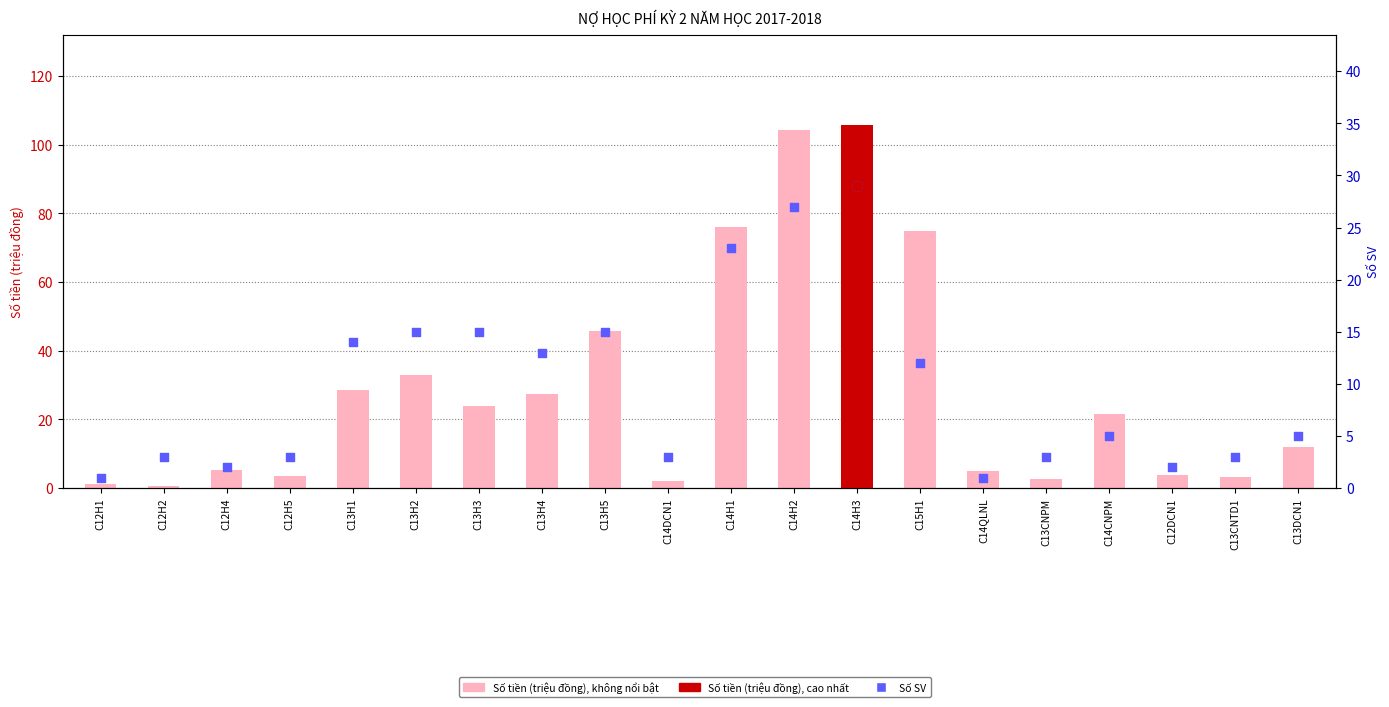

Which series has the largest Y range (max minus min)?

Số tiền (triệu đồng)